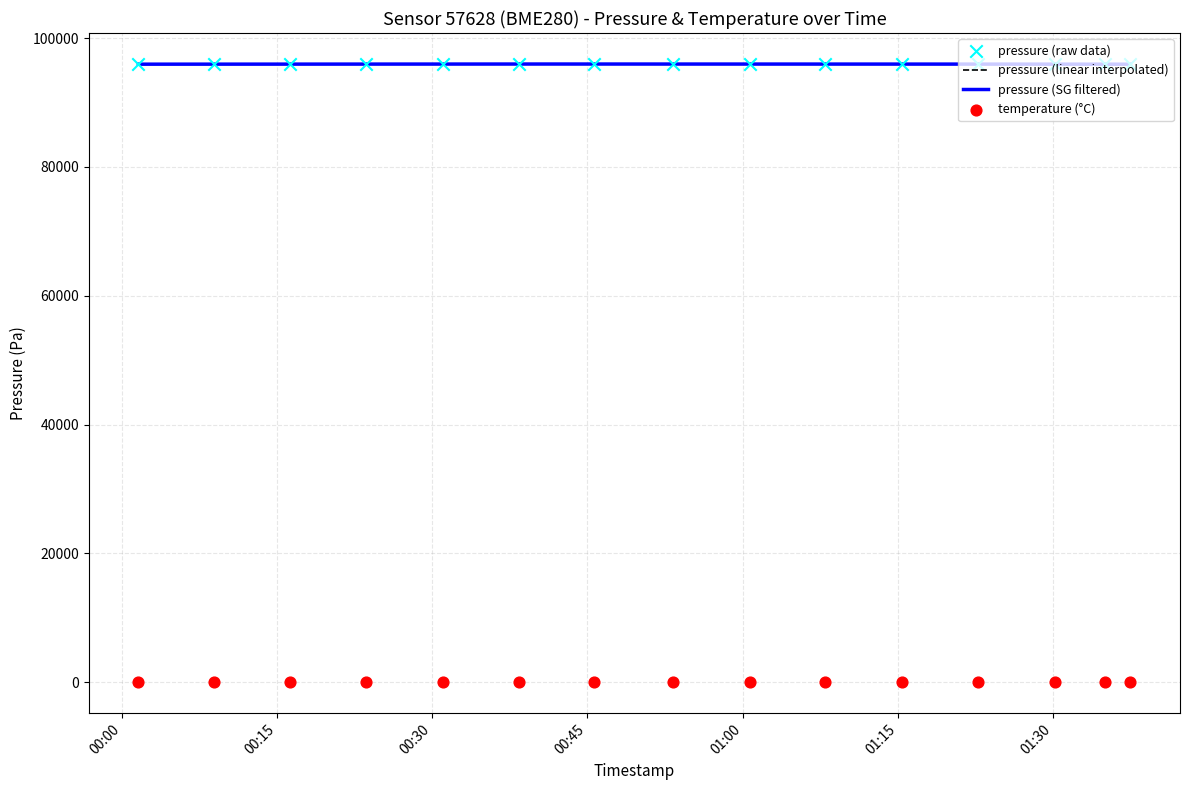

At which category is the sum across all series the highest?

12